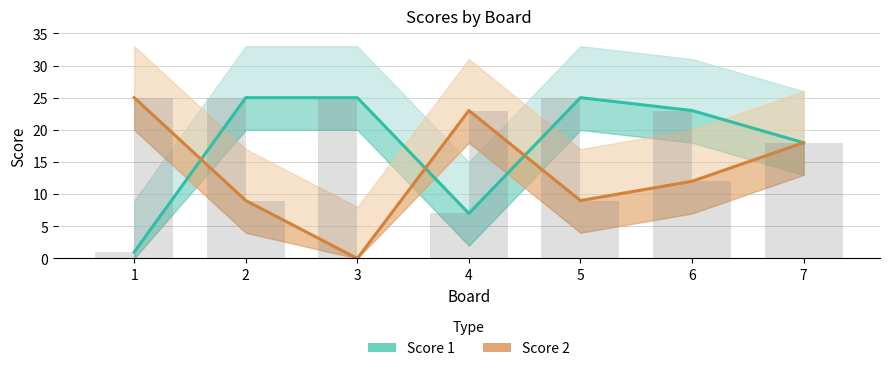

Read the Score 1 value at 4, to the nearest 5.

5